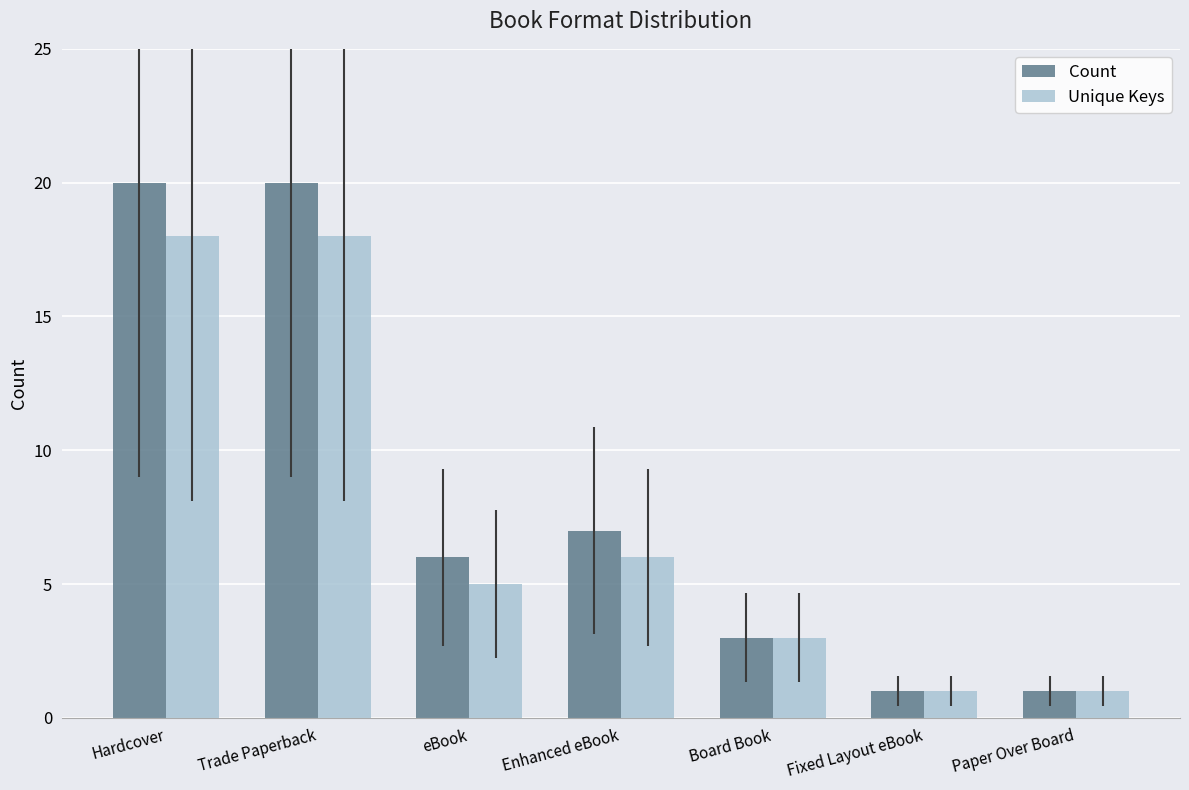

What is the greatest value displayed?

20